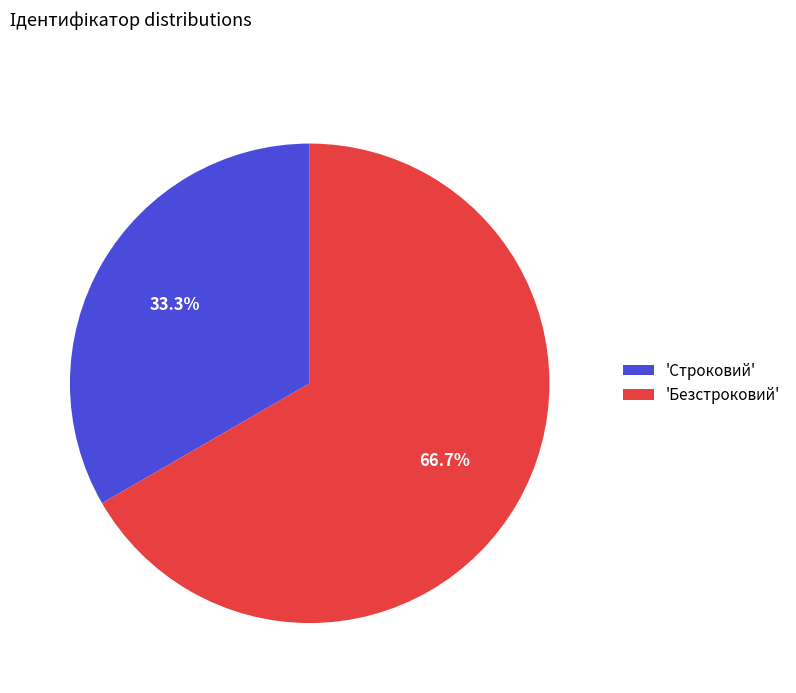

Which slice is the largest?

'Безстроковий'